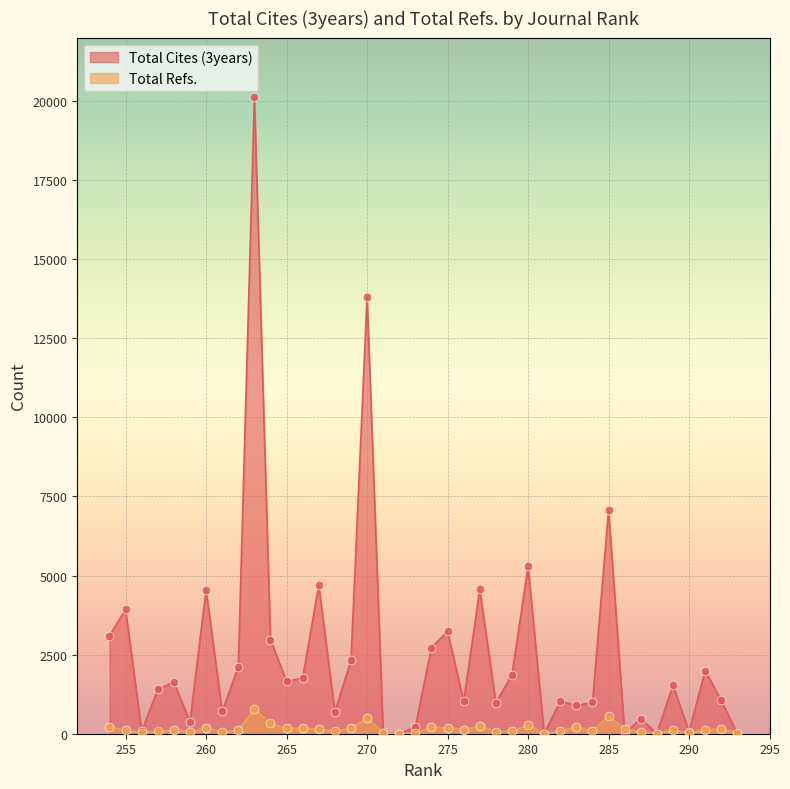

Which series reaches the maximum Y coordinate?

Total Cites (3years)